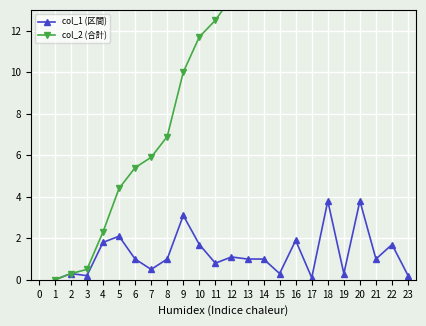

The value of col_1 (区間) at 14 is 1.0. True or false?

True